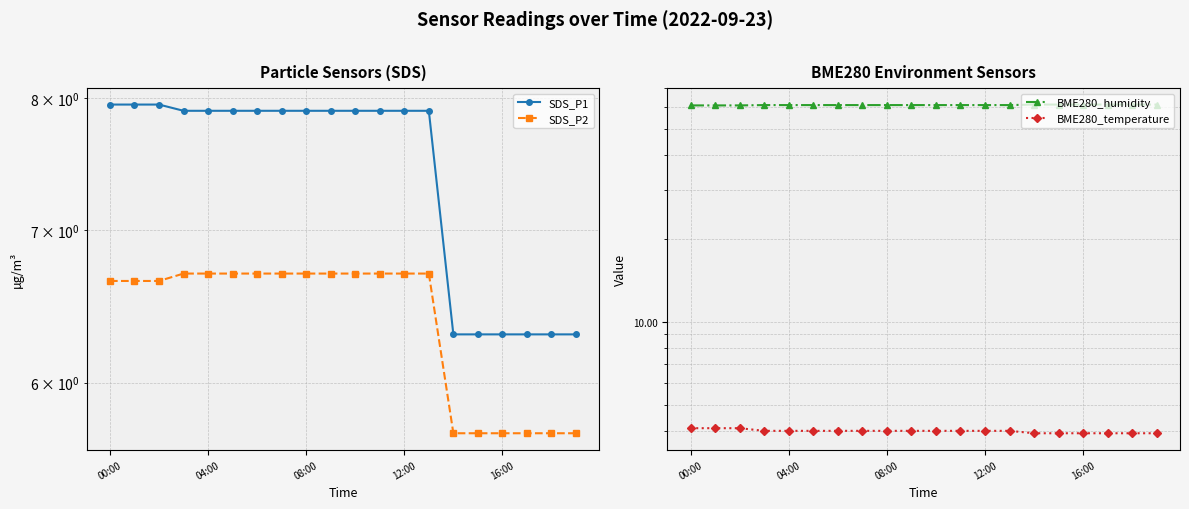

The SDS_P2 series shows 6.7 at 04:00. True or false?

True